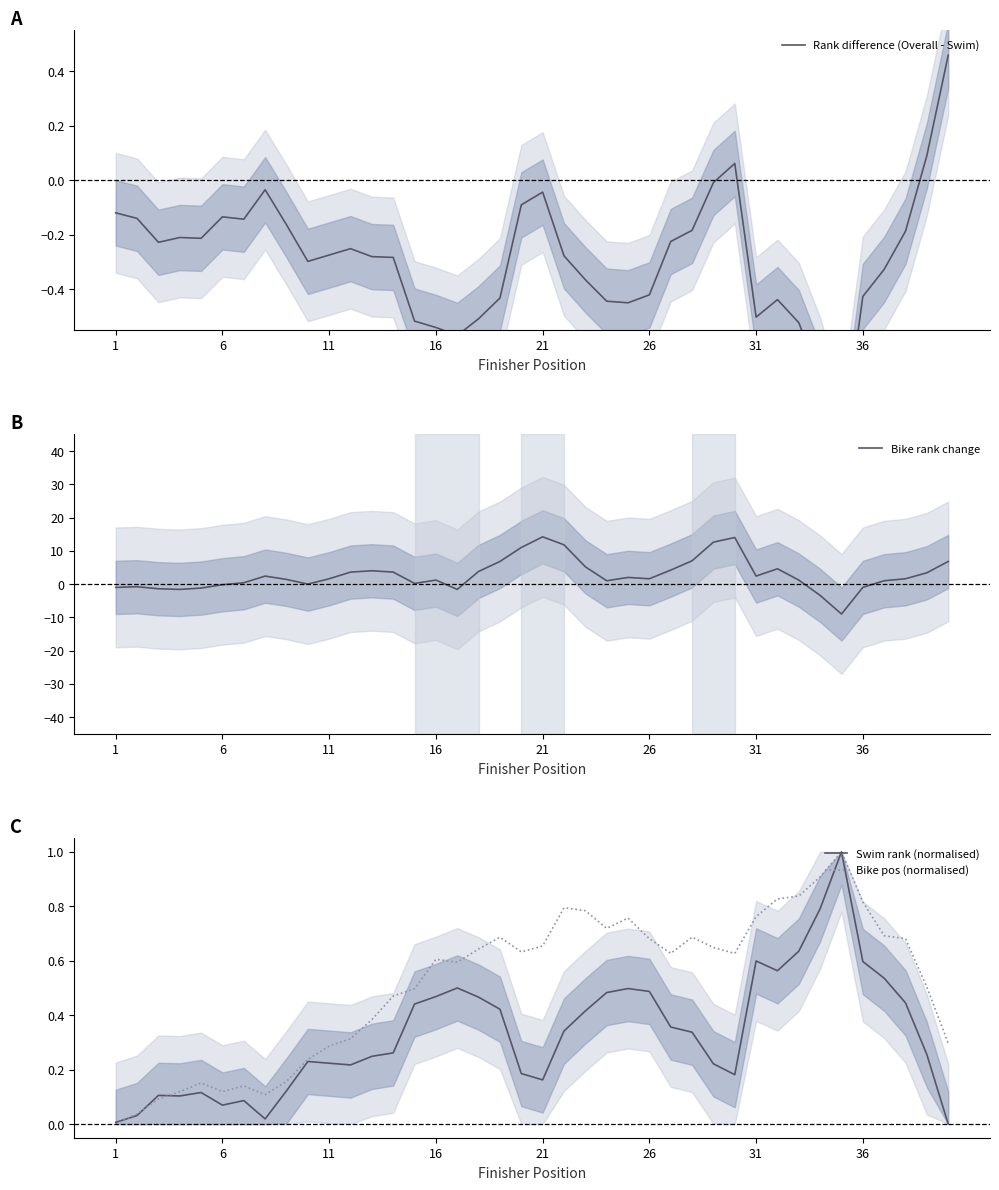

What are all the series names shown in the legend?

Rank difference (Overall - Swim), Bike rank change, Swim rank (normalised), Bike pos (normalised)